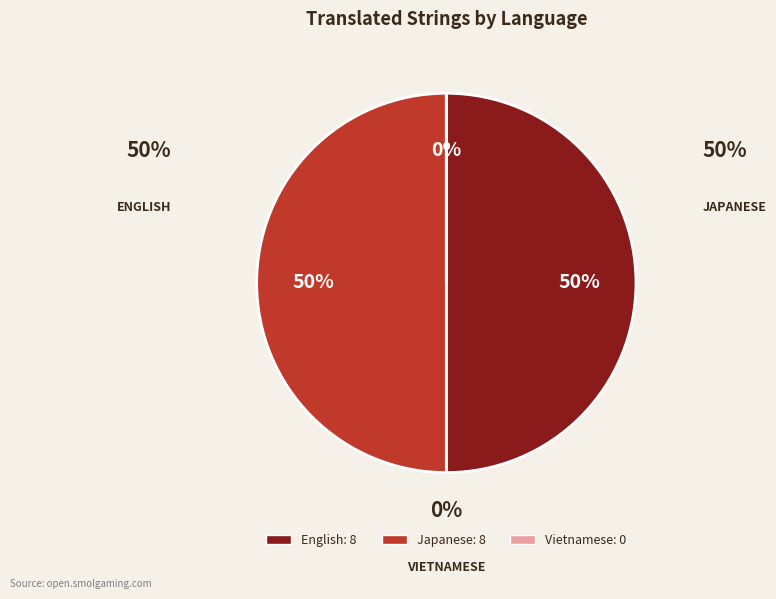

What percentage is NOT represented by Japanese?

50.0%